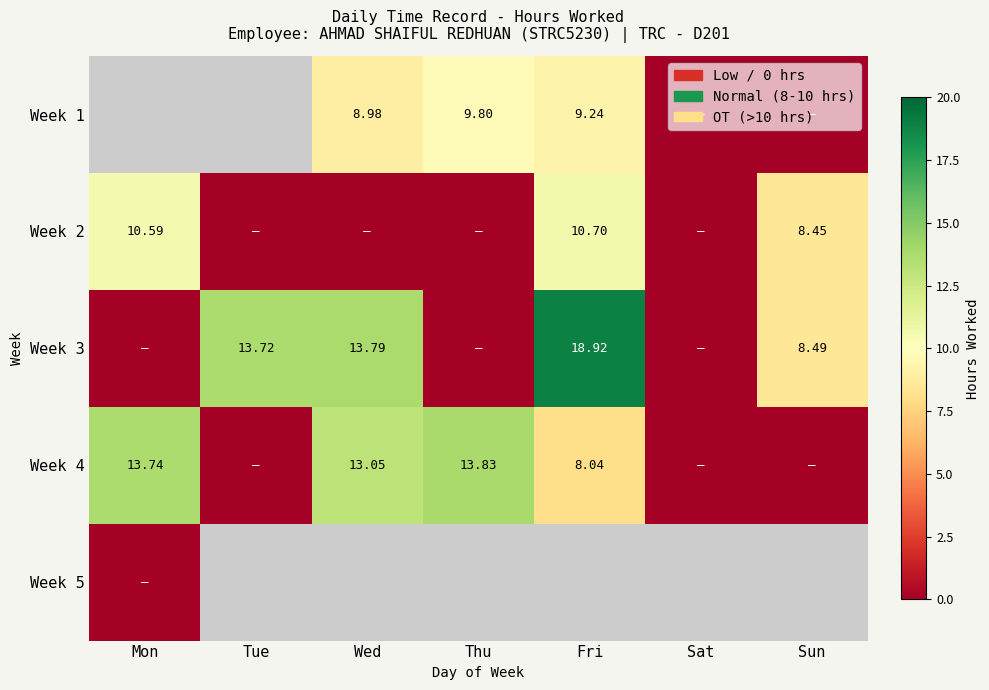

List the labels in order of Week 2 value, largest first.

Fri, Mon, Sun, Tue, Wed, Thu, Sat